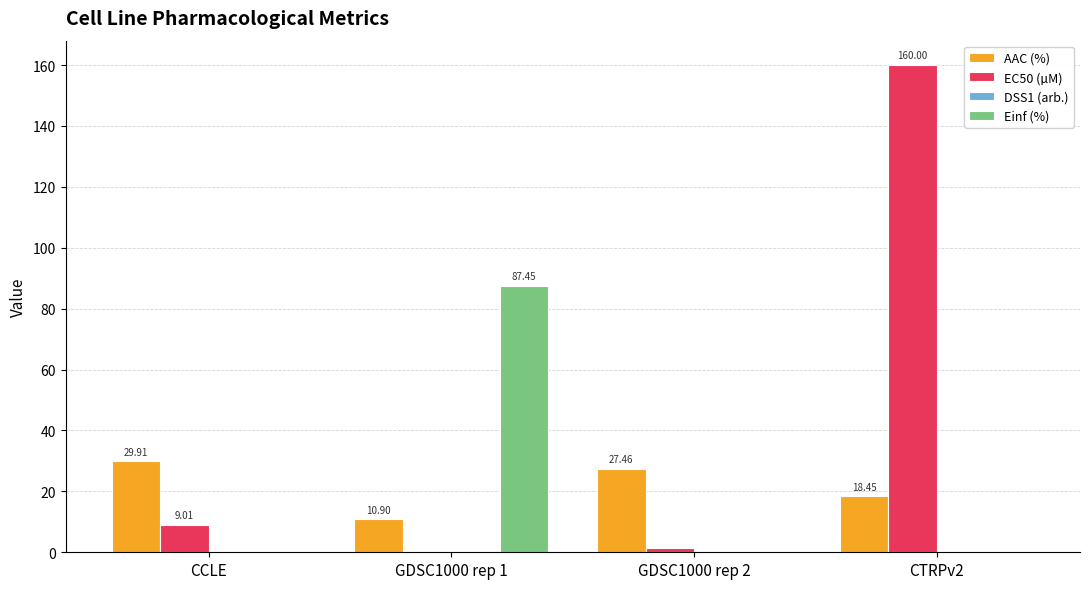

Which series changed the most between GDSC1000 rep 1 and GDSC1000 rep 2?

Einf (%)